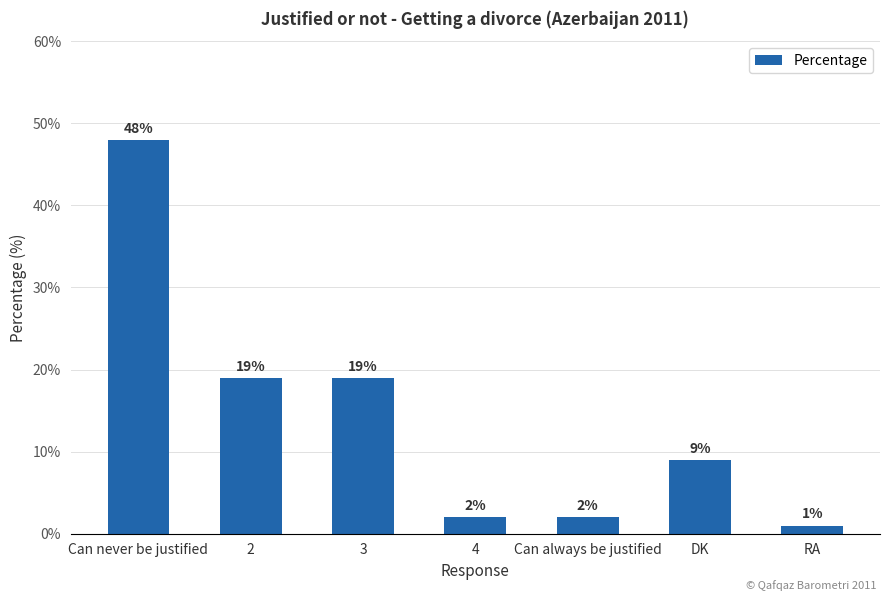

At which label does the data first exceed 9?

Can never be justified